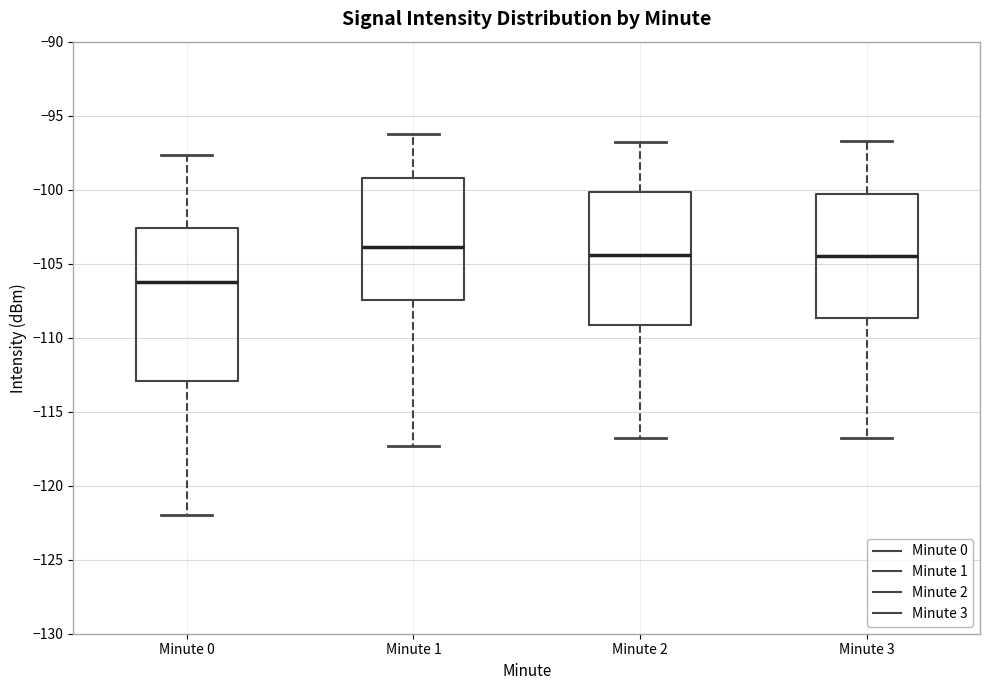

Reading left to right, read every box against the y-axis: the position of its median line, the range the box covers, and the ends of its whiskers. The values are not printed on the chart, so give them approximately, as read against the axis.

Minute 0: median -106.5, box -113.0 to -102.5, whiskers -122.0 to -97.5
Minute 1: median -104.0, box -107.5 to -99.0, whiskers -117.5 to -96.0
Minute 2: median -104.5, box -109.0 to -100.0, whiskers -117.0 to -97.0
Minute 3: median -104.5, box -108.5 to -100.5, whiskers -117.0 to -96.5